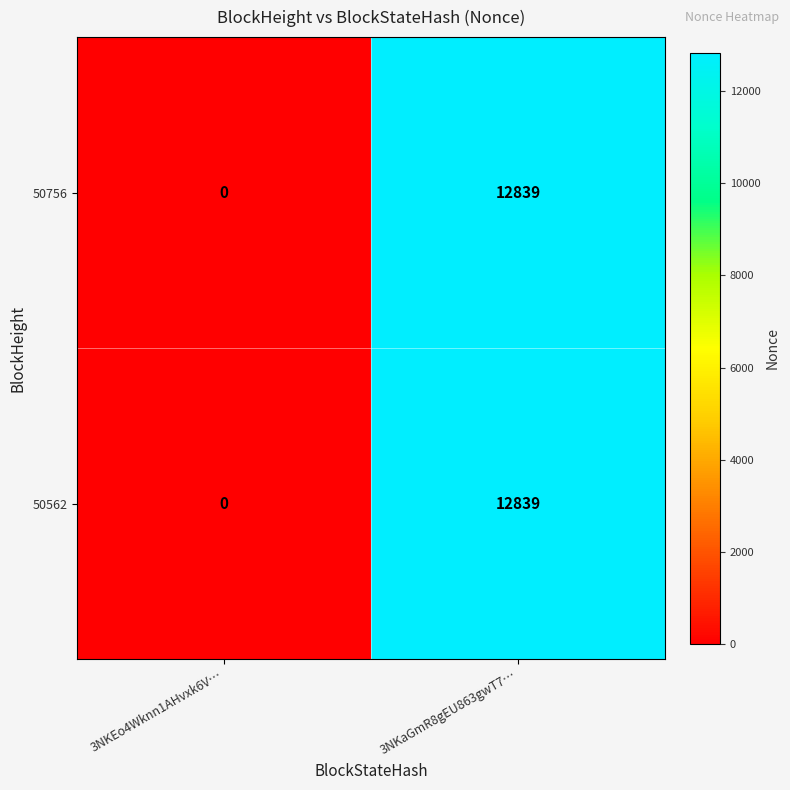

How many series are shown in this chart?

2